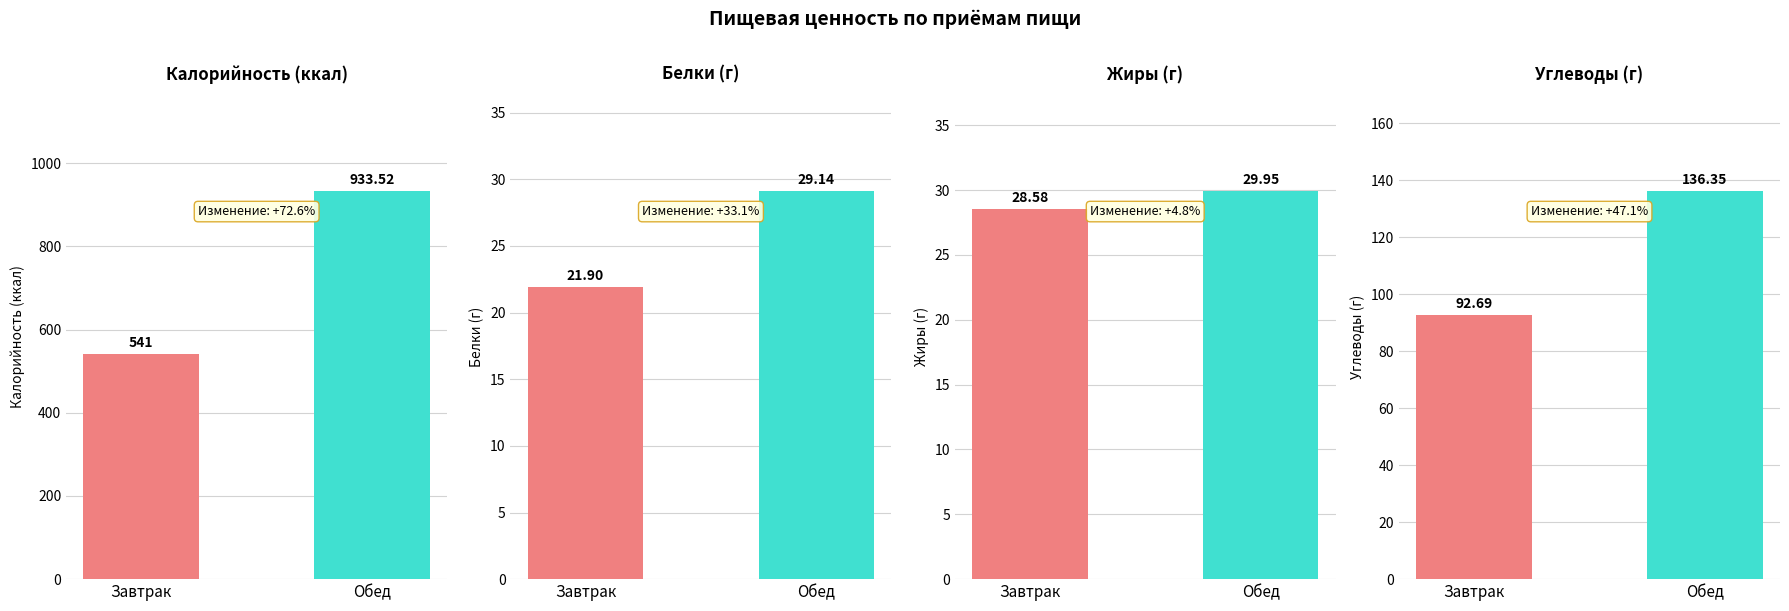

Which series has the largest range (max minus min)?

Калорийность